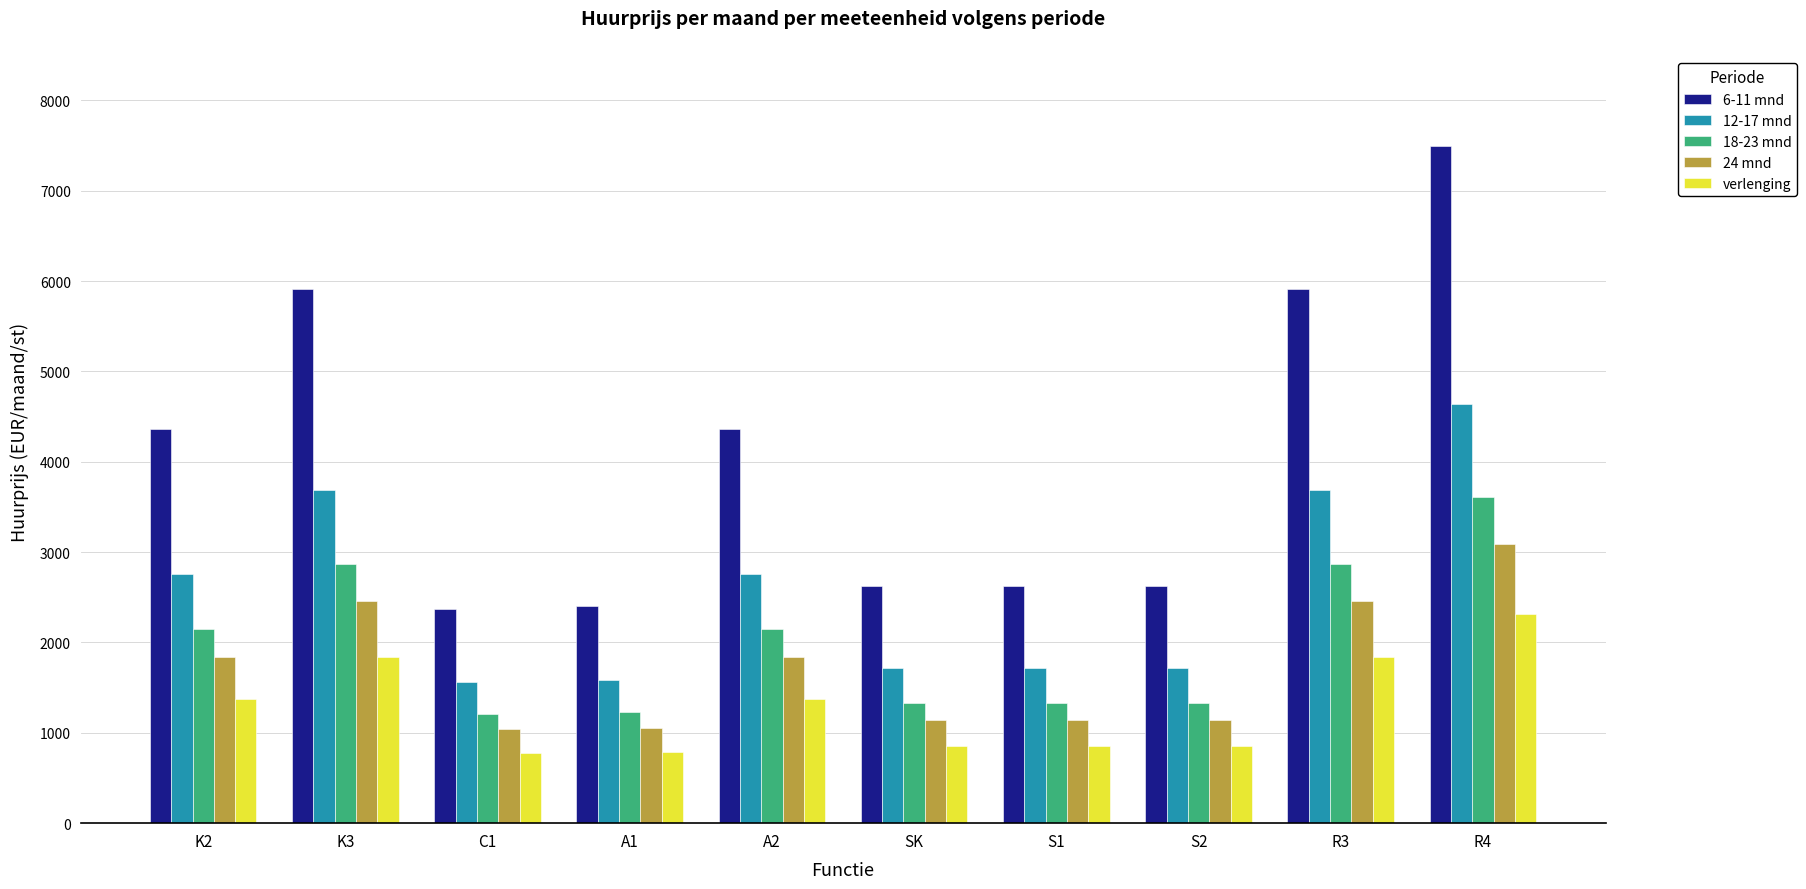

Which series changed the most between S1 and R3?

6-11 mnd